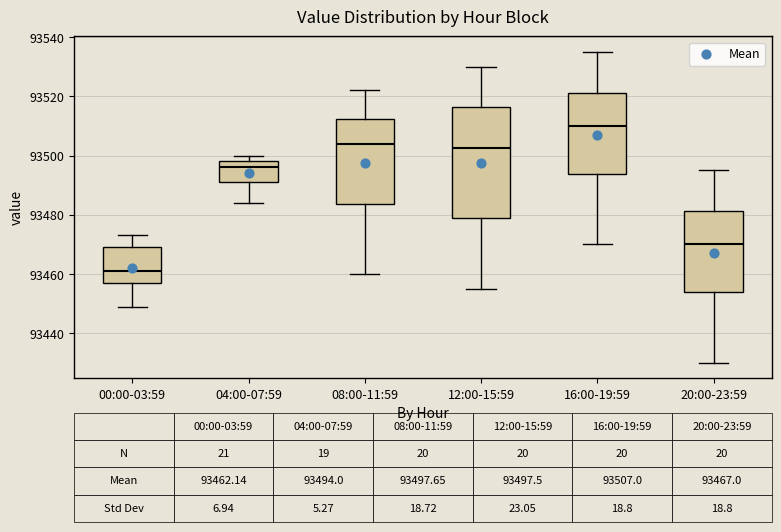

Which box has the highest median line?

16:00-19:59